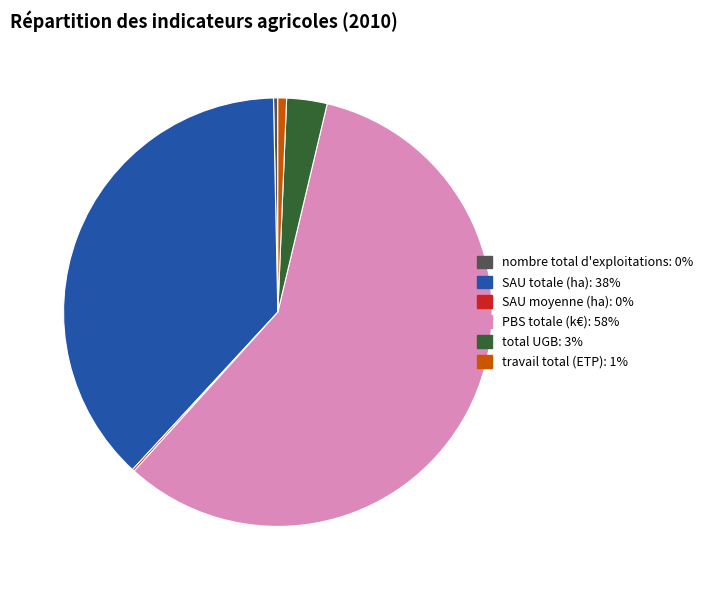

Do travail total (ETP) and nombre total d'exploitations together represent more than half of the pie?

No